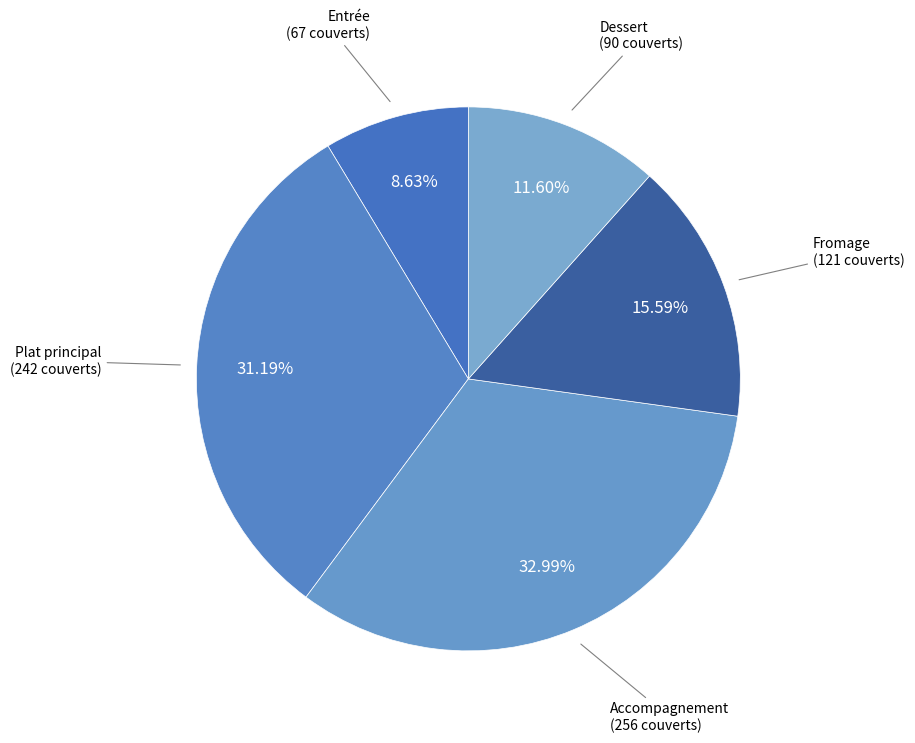

What is the smallest slice in the pie chart?

Entrée